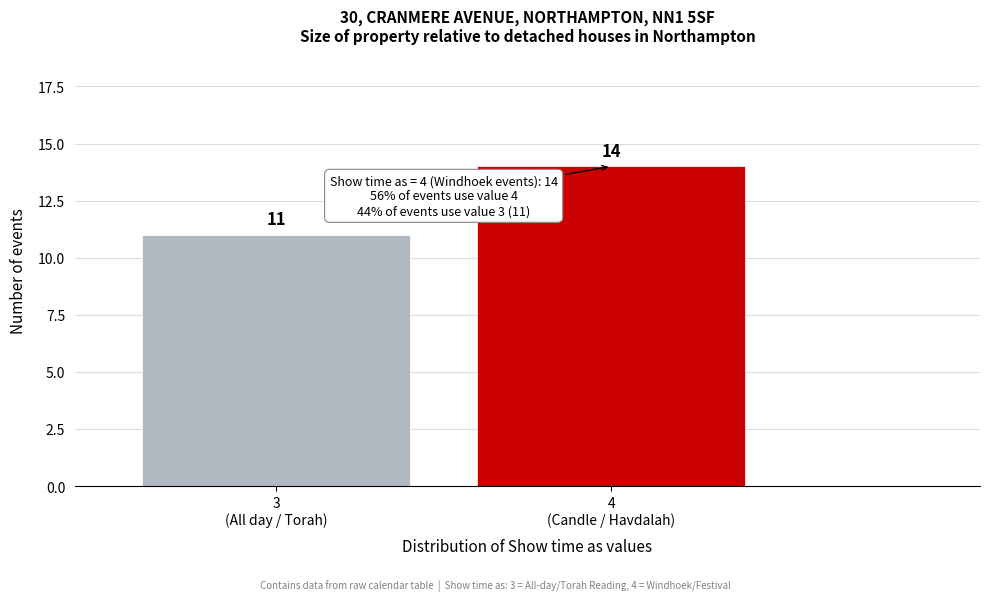

Reading right to left, list all the values displayed in this chart.

14	11